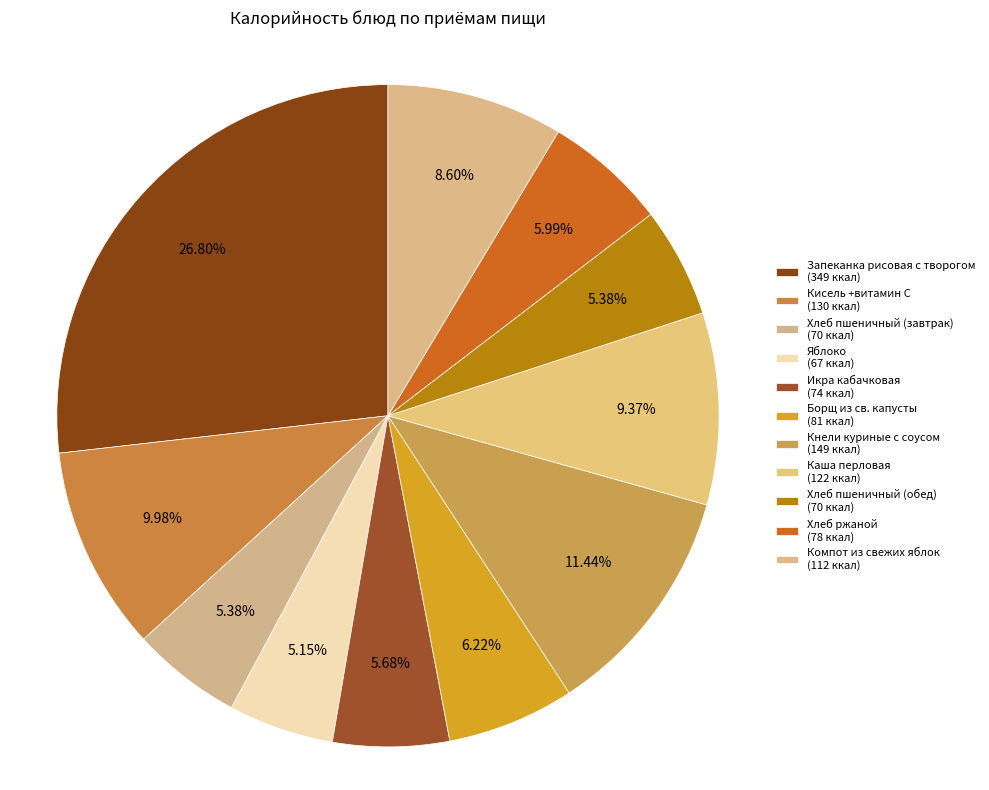

To the nearest percent, what percentage of the pie is Икра кабачковая?

6%